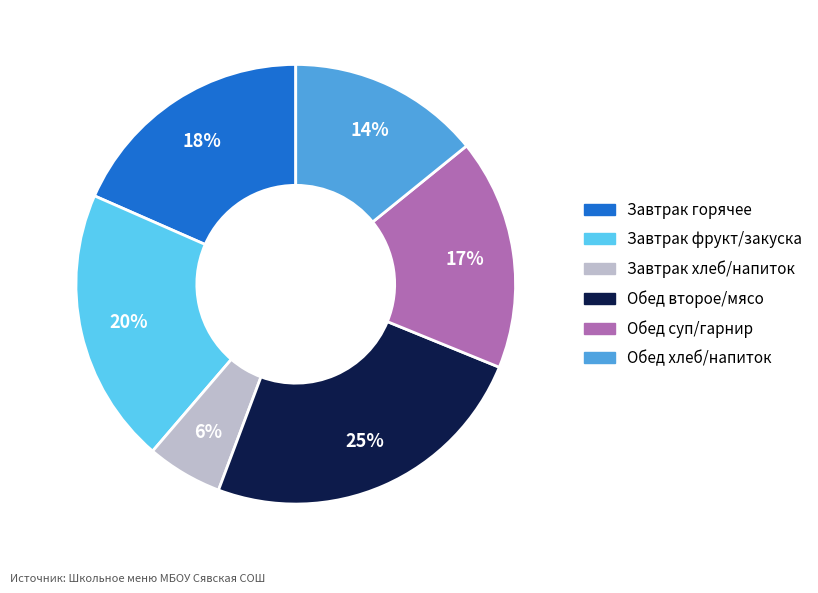

How many segments does this pie chart have?

6